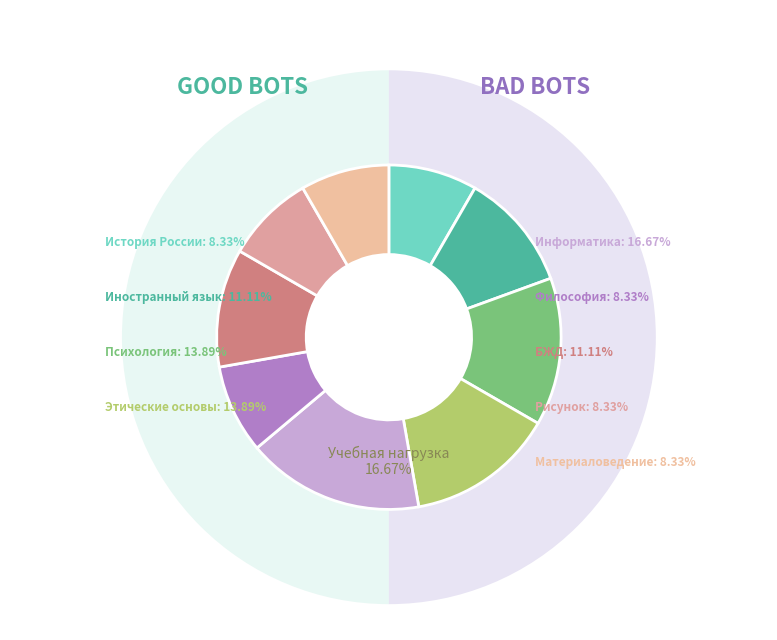

Count the number of slices in the pie.

9